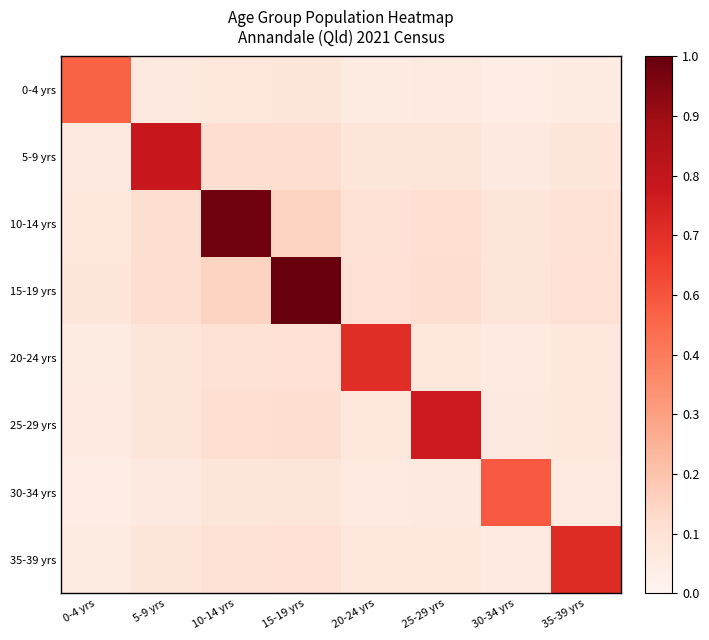

What is the total value across all series at 10-14 yrs?

1.8